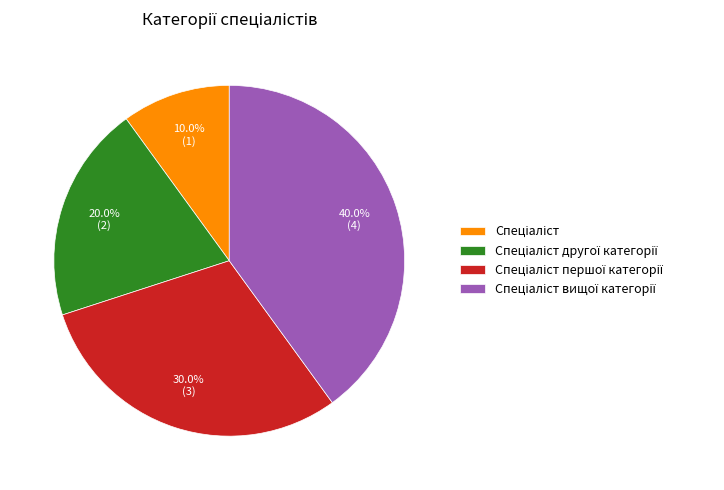

Is there any slice that represents more than half of the pie?

No